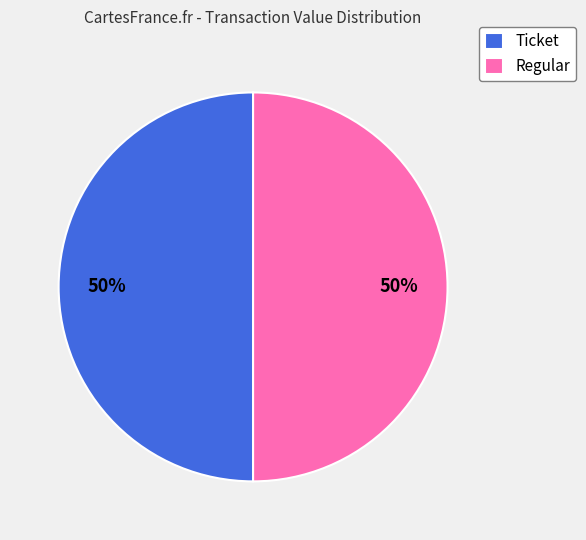

To the nearest percent, what is the average slice percentage?

50%